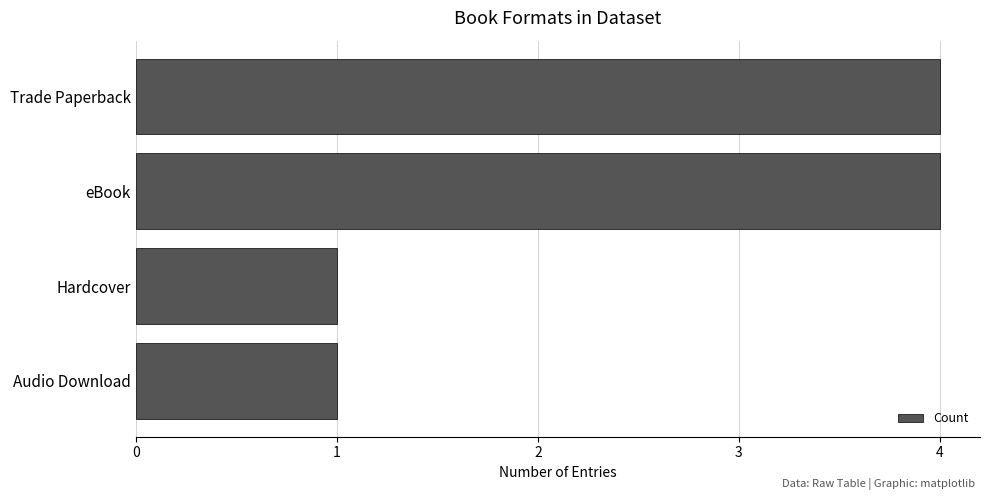

Does the chart contain any negative values?

No